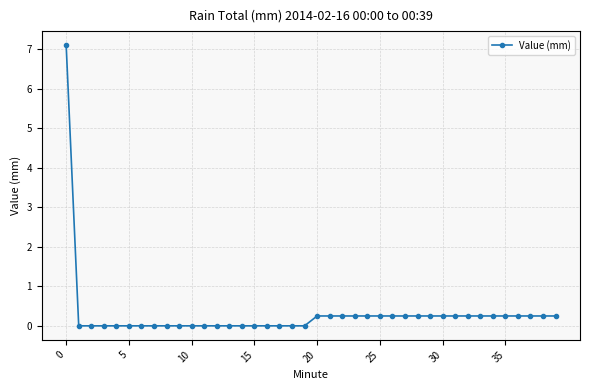

How many data points does each series have?

40